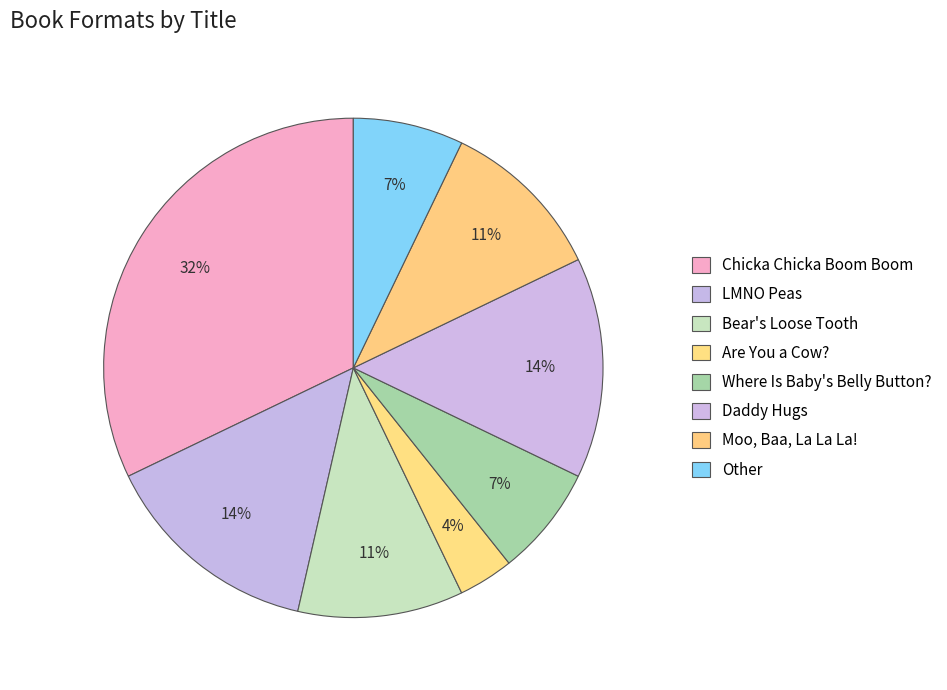

How many slices are in this pie chart?

8